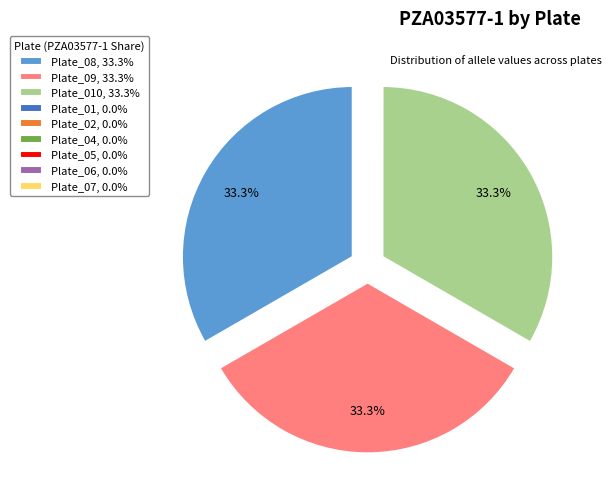

Is there any slice that represents more than half of the pie?

No